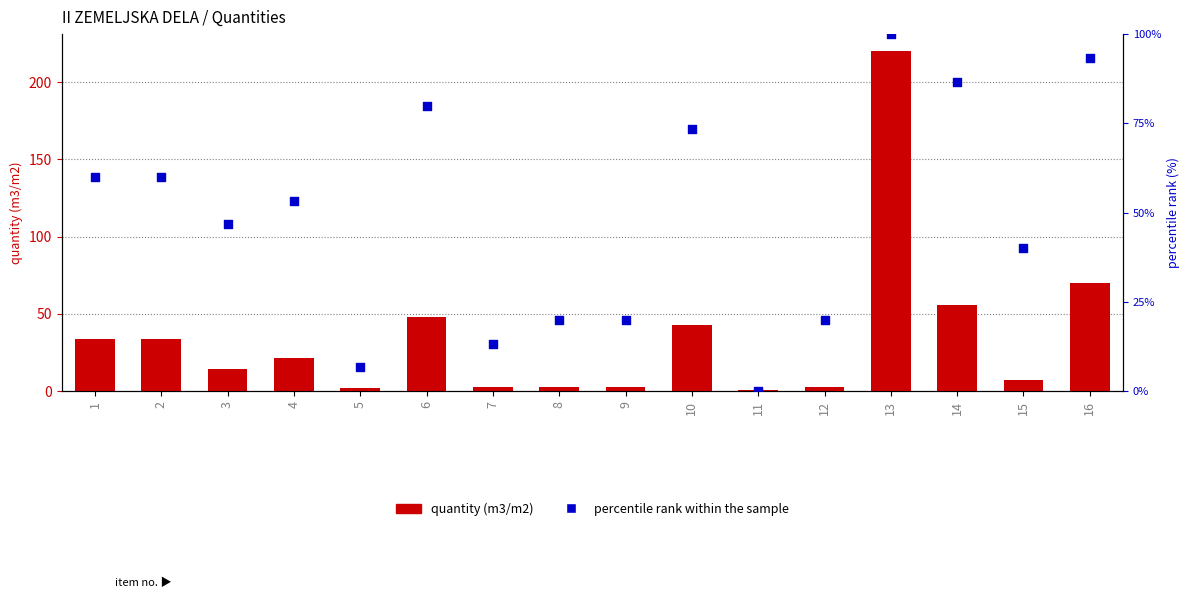

What are all the series names shown in the legend?

quantity (m3/m2), percentile rank within the sample